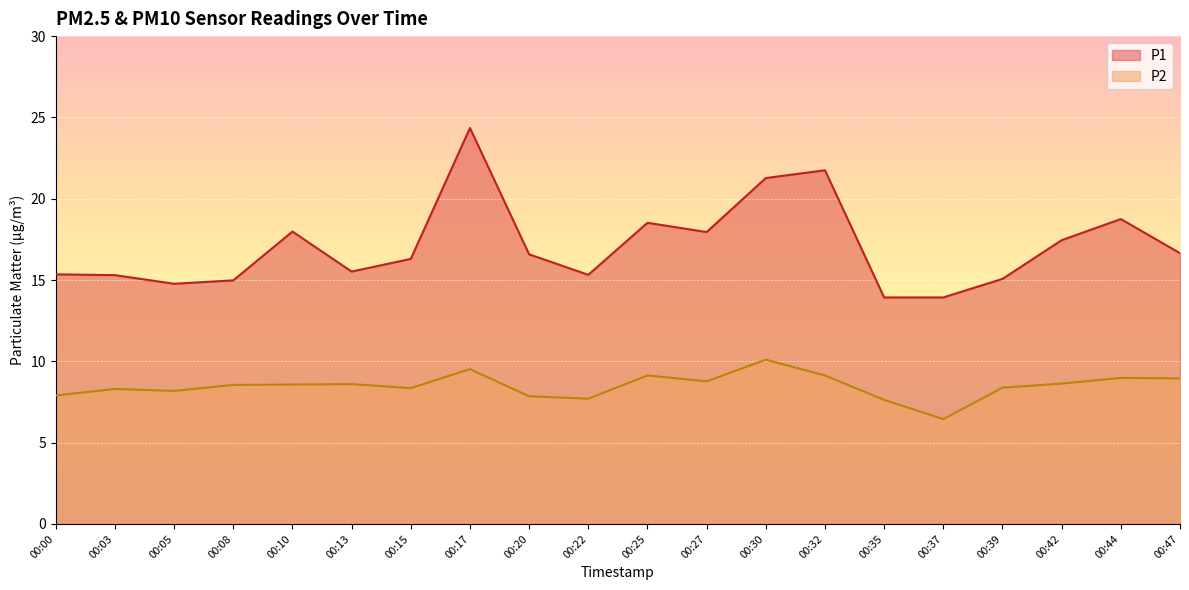

Rank the categories by P2 value from highest to lowest.

00:30, 00:17, 00:25, 00:32, 00:44, 00:47, 00:27, 00:42, 00:13, 00:10, 00:08, 00:39, 00:15, 00:03, 00:05, 00:00, 00:20, 00:22, 00:35, 00:37